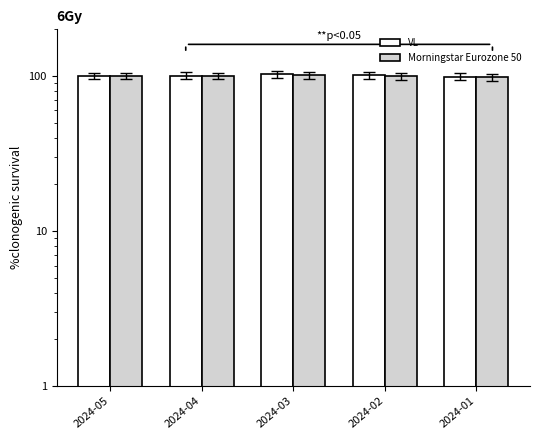

At which category is the sum across all series the highest?

2024-03